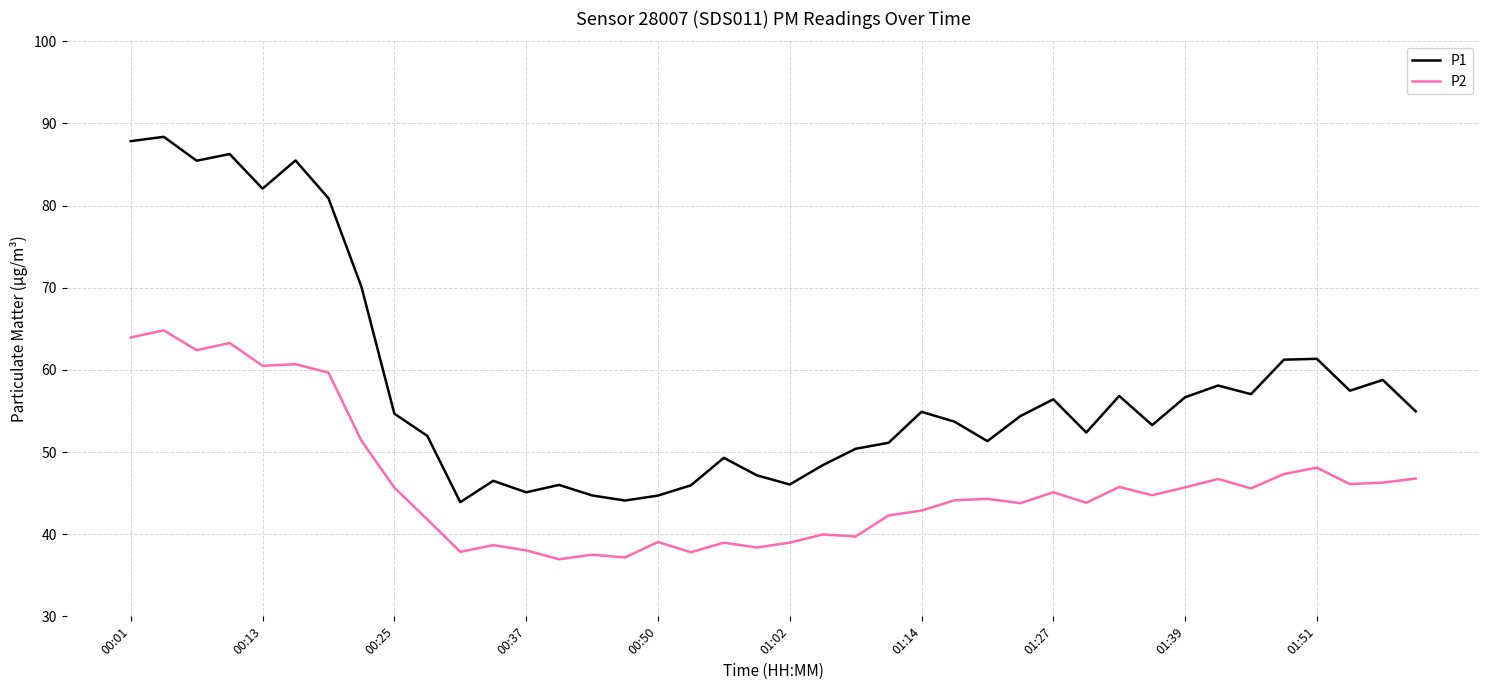

What is the maximum value for P1?

88.4